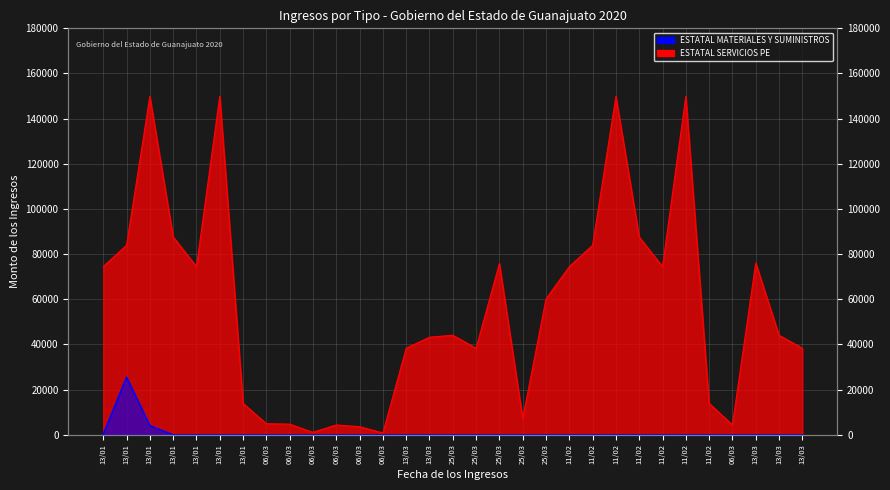

At which category does ESTATAL SERVICIOS PE reach its first local peak?

13/01